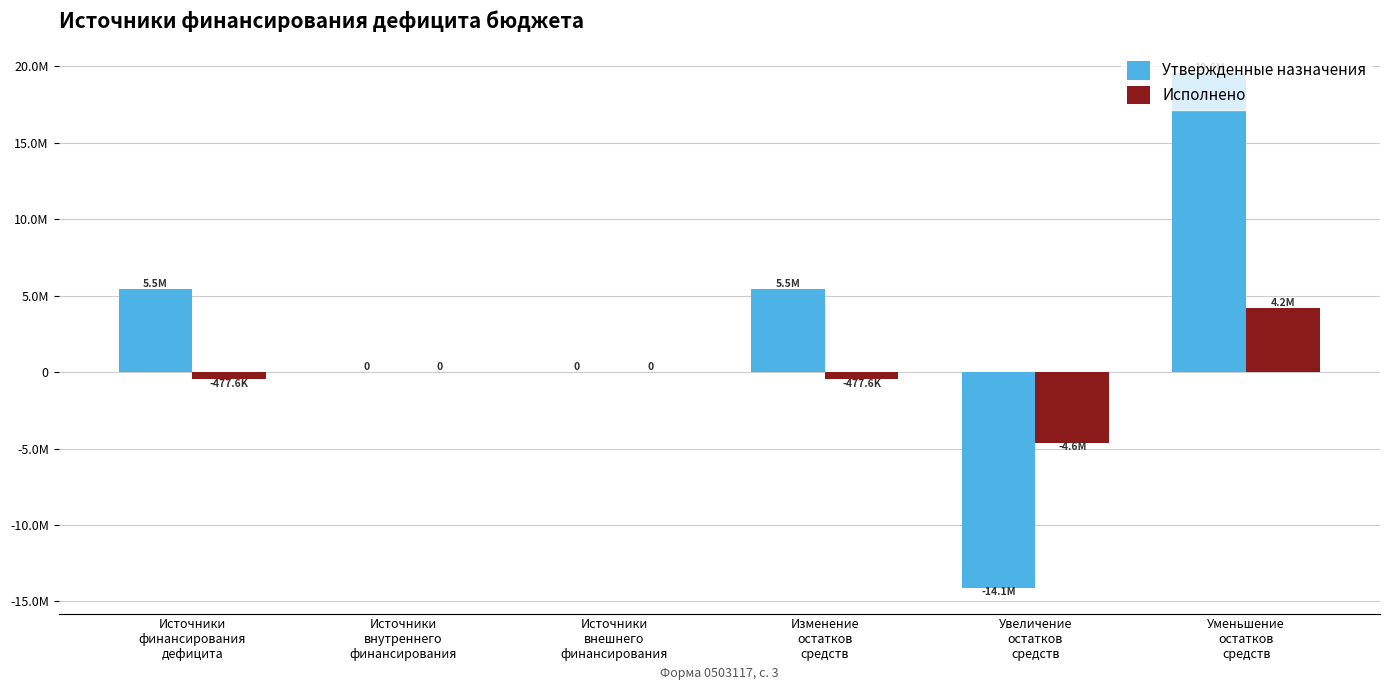

What is the highest value of the Утвержденные назначения series?

19567956.8